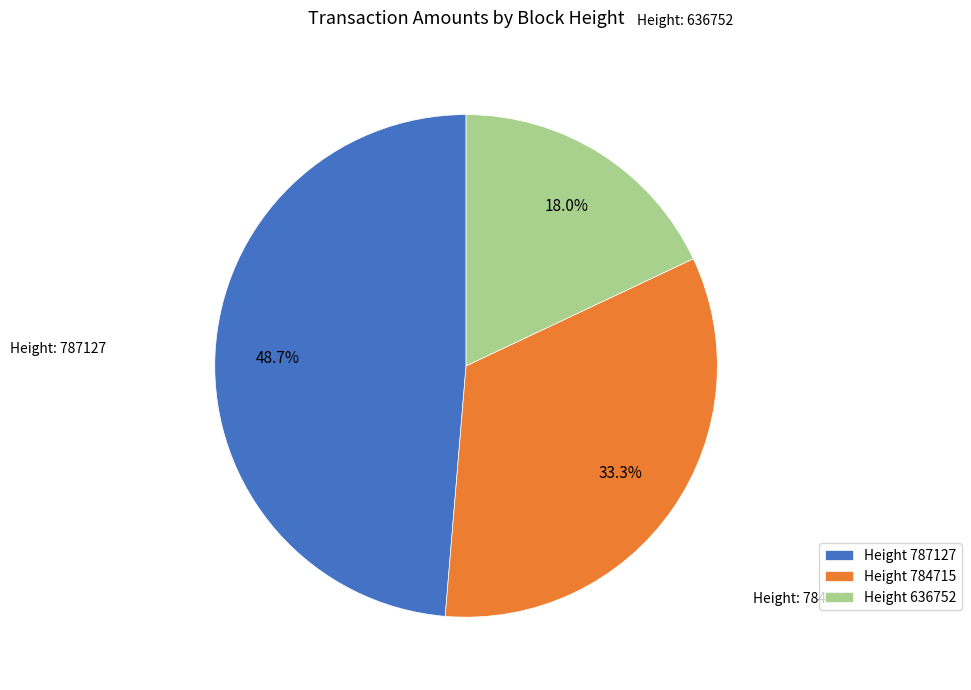

How much of the chart is everything except Height 787127?

51.3%